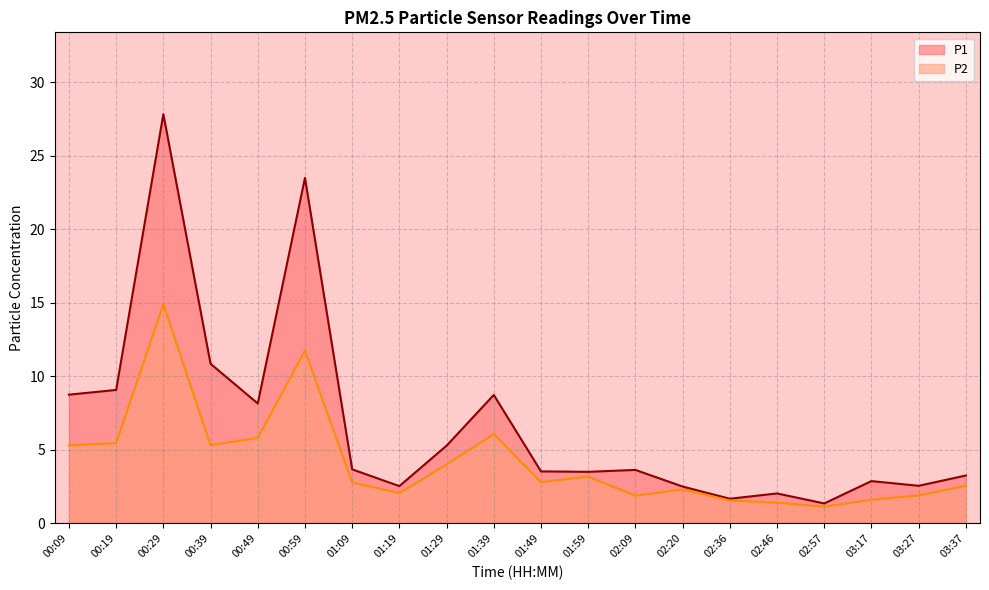

True or false: P1 and P2 cross at least once.

False